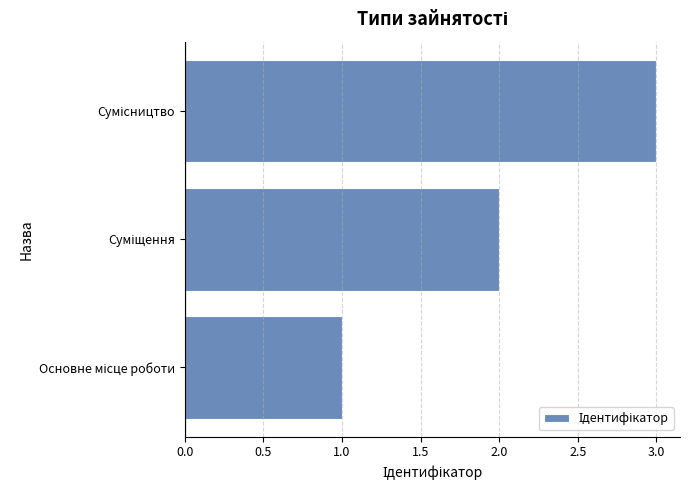

What is the maximum value shown in the chart?

3